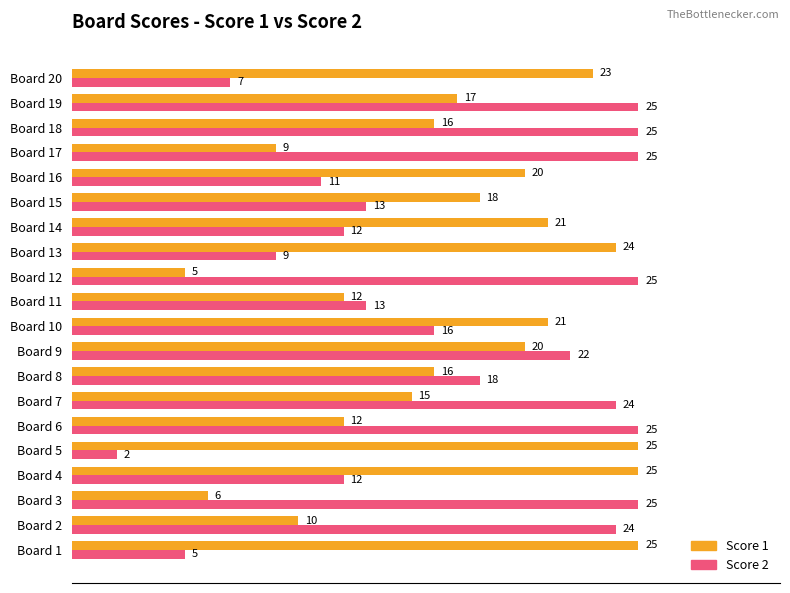

What value does the Score 2 series have at Board 4?

12